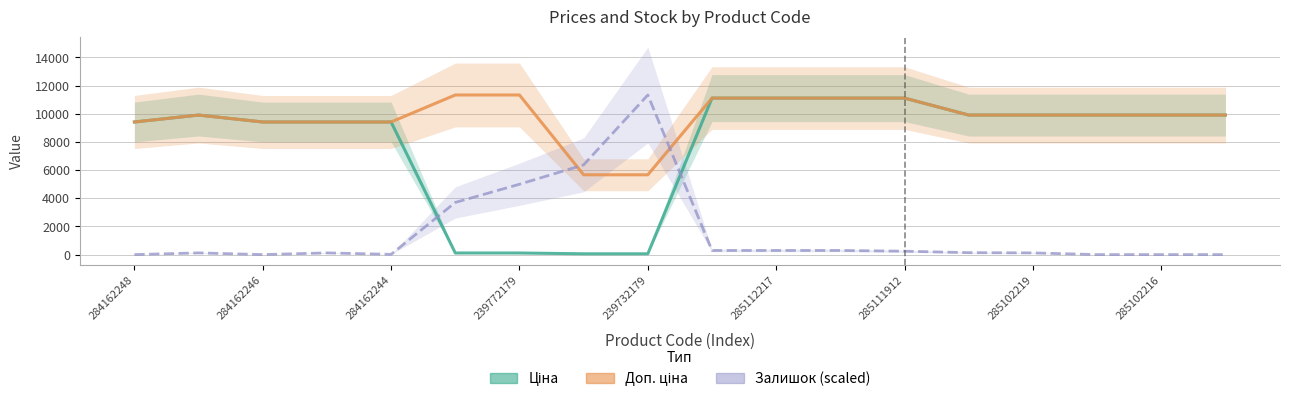

Rank the series by their maximum value, from highest to lowest.

Доп. ціна, Залишок (scaled), Ціна